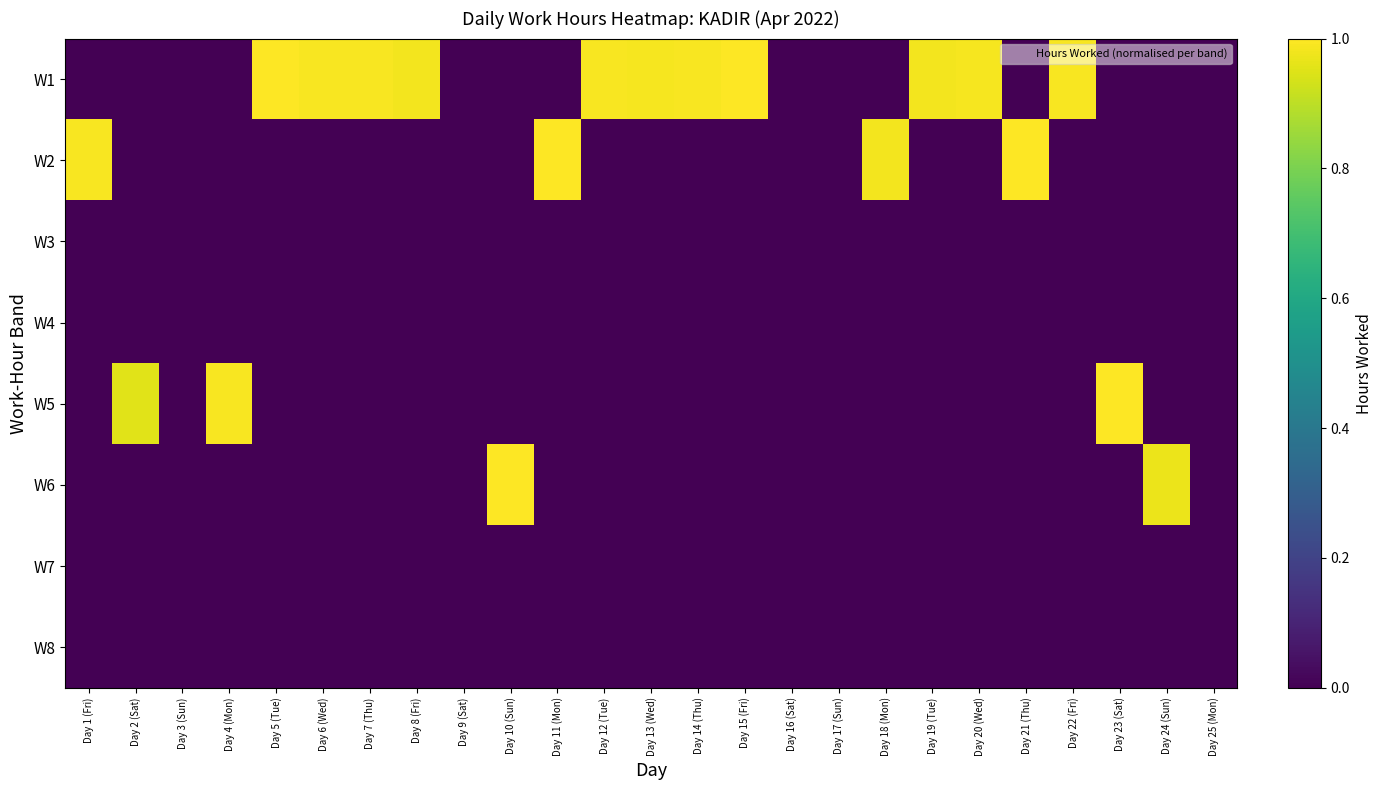

Reading right to left, what are all the values shown in this chart?

W1: Day 25 (Mon)=0.0	Day 24 (Sun)=0.0	Day 23 (Sat)=0.0	Day 22 (Fri)=1.0	Day 21 (Thu)=0.0	Day 20 (Wed)=1.0	Day 19 (Tue)=1.0	Day 18 (Mon)=0.0	Day 17 (Sun)=0.0	Day 16 (Sat)=0.0	Day 15 (Fri)=1.0	Day 14 (Thu)=1.0	Day 13 (Wed)=1.0	Day 12 (Tue)=1.0	Day 11 (Mon)=0.0	Day 10 (Sun)=0.0	Day 9 (Sat)=0.0	Day 8 (Fri)=1.0	Day 7 (Thu)=1.0	Day 6 (Wed)=1.0	Day 5 (Tue)=1.0	Day 4 (Mon)=0.0	Day 3 (Sun)=0.0	Day 2 (Sat)=0.0	Day 1 (Fri)=0.0
W2: Day 25 (Mon)=0.0	Day 24 (Sun)=0.0	Day 23 (Sat)=0.0	Day 22 (Fri)=0.0	Day 21 (Thu)=1.0	Day 20 (Wed)=0.0	Day 19 (Tue)=0.0	Day 18 (Mon)=1.0	Day 17 (Sun)=0.0	Day 16 (Sat)=0.0	Day 15 (Fri)=0.0	Day 14 (Thu)=0.0	Day 13 (Wed)=0.0	Day 12 (Tue)=0.0	Day 11 (Mon)=1.0	Day 10 (Sun)=0.0	Day 9 (Sat)=0.0	Day 8 (Fri)=0.0	Day 7 (Thu)=0.0	Day 6 (Wed)=0.0	Day 5 (Tue)=0.0	Day 4 (Mon)=0.0	Day 3 (Sun)=0.0	Day 2 (Sat)=0.0	Day 1 (Fri)=1.0
W3: Day 25 (Mon)=0.0	Day 24 (Sun)=0.0	Day 23 (Sat)=0.0	Day 22 (Fri)=0.0	Day 21 (Thu)=0.0	Day 20 (Wed)=0.0	Day 19 (Tue)=0.0	Day 18 (Mon)=0.0	Day 17 (Sun)=0.0	Day 16 (Sat)=0.0	Day 15 (Fri)=0.0	Day 14 (Thu)=0.0	Day 13 (Wed)=0.0	Day 12 (Tue)=0.0	Day 11 (Mon)=0.0	Day 10 (Sun)=0.0	Day 9 (Sat)=0.0	Day 8 (Fri)=0.0	Day 7 (Thu)=0.0	Day 6 (Wed)=0.0	Day 5 (Tue)=0.0	Day 4 (Mon)=0.0	Day 3 (Sun)=0.0	Day 2 (Sat)=0.0	Day 1 (Fri)=0.0
W4: Day 25 (Mon)=0.0	Day 24 (Sun)=0.0	Day 23 (Sat)=0.0	Day 22 (Fri)=0.0	Day 21 (Thu)=0.0	Day 20 (Wed)=0.0	Day 19 (Tue)=0.0	Day 18 (Mon)=0.0	Day 17 (Sun)=0.0	Day 16 (Sat)=0.0	Day 15 (Fri)=0.0	Day 14 (Thu)=0.0	Day 13 (Wed)=0.0	Day 12 (Tue)=0.0	Day 11 (Mon)=0.0	Day 10 (Sun)=0.0	Day 9 (Sat)=0.0	Day 8 (Fri)=0.0	Day 7 (Thu)=0.0	Day 6 (Wed)=0.0	Day 5 (Tue)=0.0	Day 4 (Mon)=0.0	Day 3 (Sun)=0.0	Day 2 (Sat)=0.0	Day 1 (Fri)=0.0
W5: Day 25 (Mon)=0.0	Day 24 (Sun)=0.0	Day 23 (Sat)=1.0	Day 22 (Fri)=0.0	Day 21 (Thu)=0.0	Day 20 (Wed)=0.0	Day 19 (Tue)=0.0	Day 18 (Mon)=0.0	Day 17 (Sun)=0.0	Day 16 (Sat)=0.0	Day 15 (Fri)=0.0	Day 14 (Thu)=0.0	Day 13 (Wed)=0.0	Day 12 (Tue)=0.0	Day 11 (Mon)=0.0	Day 10 (Sun)=0.0	Day 9 (Sat)=0.0	Day 8 (Fri)=0.0	Day 7 (Thu)=0.0	Day 6 (Wed)=0.0	Day 5 (Tue)=0.0	Day 4 (Mon)=1.0	Day 3 (Sun)=0.0	Day 2 (Sat)=1.0	Day 1 (Fri)=0.0
W6: Day 25 (Mon)=0.0	Day 24 (Sun)=1.0	Day 23 (Sat)=0.0	Day 22 (Fri)=0.0	Day 21 (Thu)=0.0	Day 20 (Wed)=0.0	Day 19 (Tue)=0.0	Day 18 (Mon)=0.0	Day 17 (Sun)=0.0	Day 16 (Sat)=0.0	Day 15 (Fri)=0.0	Day 14 (Thu)=0.0	Day 13 (Wed)=0.0	Day 12 (Tue)=0.0	Day 11 (Mon)=0.0	Day 10 (Sun)=1.0	Day 9 (Sat)=0.0	Day 8 (Fri)=0.0	Day 7 (Thu)=0.0	Day 6 (Wed)=0.0	Day 5 (Tue)=0.0	Day 4 (Mon)=0.0	Day 3 (Sun)=0.0	Day 2 (Sat)=0.0	Day 1 (Fri)=0.0
W7: Day 25 (Mon)=0.0	Day 24 (Sun)=0.0	Day 23 (Sat)=0.0	Day 22 (Fri)=0.0	Day 21 (Thu)=0.0	Day 20 (Wed)=0.0	Day 19 (Tue)=0.0	Day 18 (Mon)=0.0	Day 17 (Sun)=0.0	Day 16 (Sat)=0.0	Day 15 (Fri)=0.0	Day 14 (Thu)=0.0	Day 13 (Wed)=0.0	Day 12 (Tue)=0.0	Day 11 (Mon)=0.0	Day 10 (Sun)=0.0	Day 9 (Sat)=0.0	Day 8 (Fri)=0.0	Day 7 (Thu)=0.0	Day 6 (Wed)=0.0	Day 5 (Tue)=0.0	Day 4 (Mon)=0.0	Day 3 (Sun)=0.0	Day 2 (Sat)=0.0	Day 1 (Fri)=0.0
W8: Day 25 (Mon)=0.0	Day 24 (Sun)=0.0	Day 23 (Sat)=0.0	Day 22 (Fri)=0.0	Day 21 (Thu)=0.0	Day 20 (Wed)=0.0	Day 19 (Tue)=0.0	Day 18 (Mon)=0.0	Day 17 (Sun)=0.0	Day 16 (Sat)=0.0	Day 15 (Fri)=0.0	Day 14 (Thu)=0.0	Day 13 (Wed)=0.0	Day 12 (Tue)=0.0	Day 11 (Mon)=0.0	Day 10 (Sun)=0.0	Day 9 (Sat)=0.0	Day 8 (Fri)=0.0	Day 7 (Thu)=0.0	Day 6 (Wed)=0.0	Day 5 (Tue)=0.0	Day 4 (Mon)=0.0	Day 3 (Sun)=0.0	Day 2 (Sat)=0.0	Day 1 (Fri)=0.0